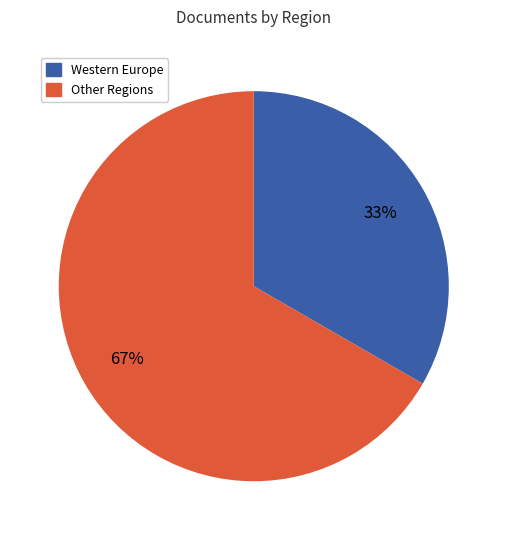

Is there a majority slice in this chart?

Yes